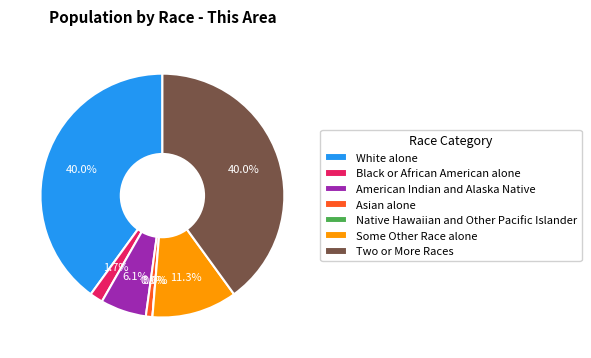

What is the smallest slice in the pie chart?

Native Hawaiian and Other Pacific Islander